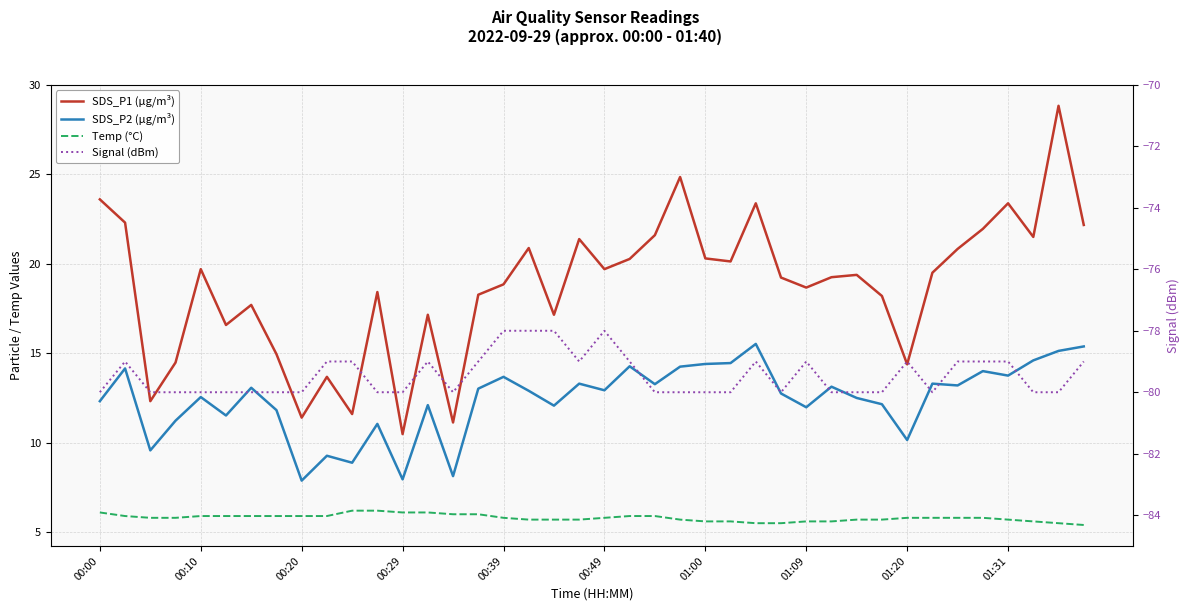

Is this an area chart (filled region under the line)?

No